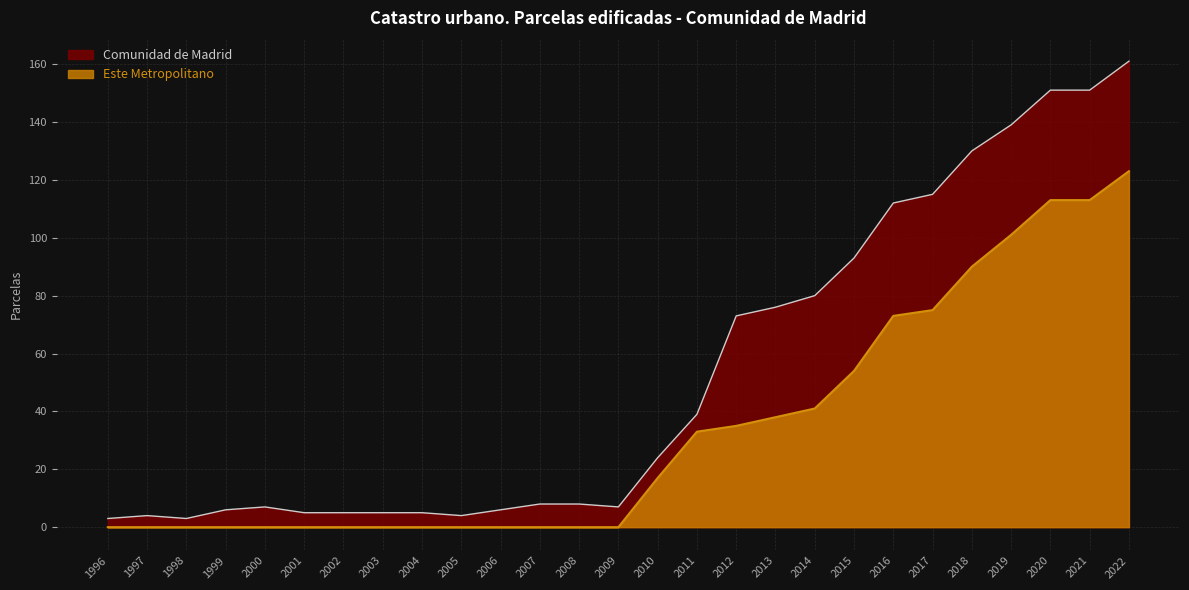

What is the maximum value shown in the chart?

161